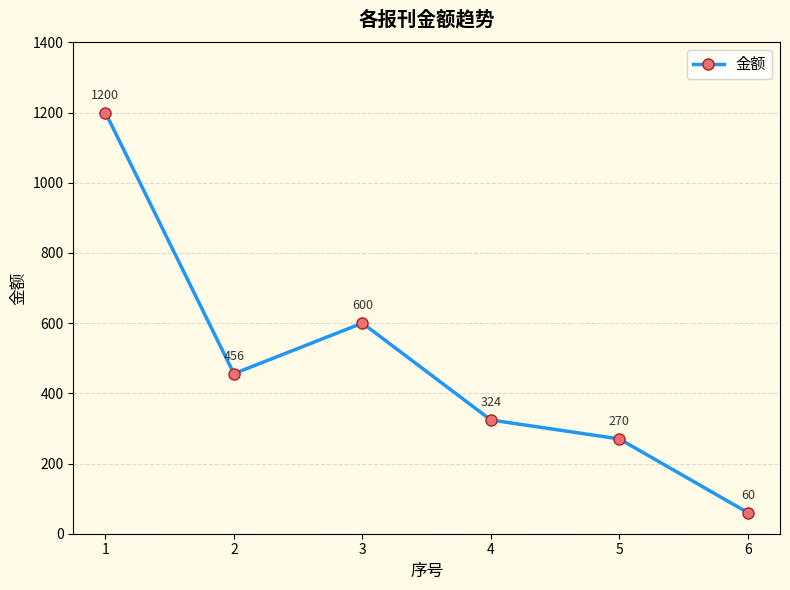

Rank the categories by value from highest to lowest.

1, 3, 2, 4, 5, 6